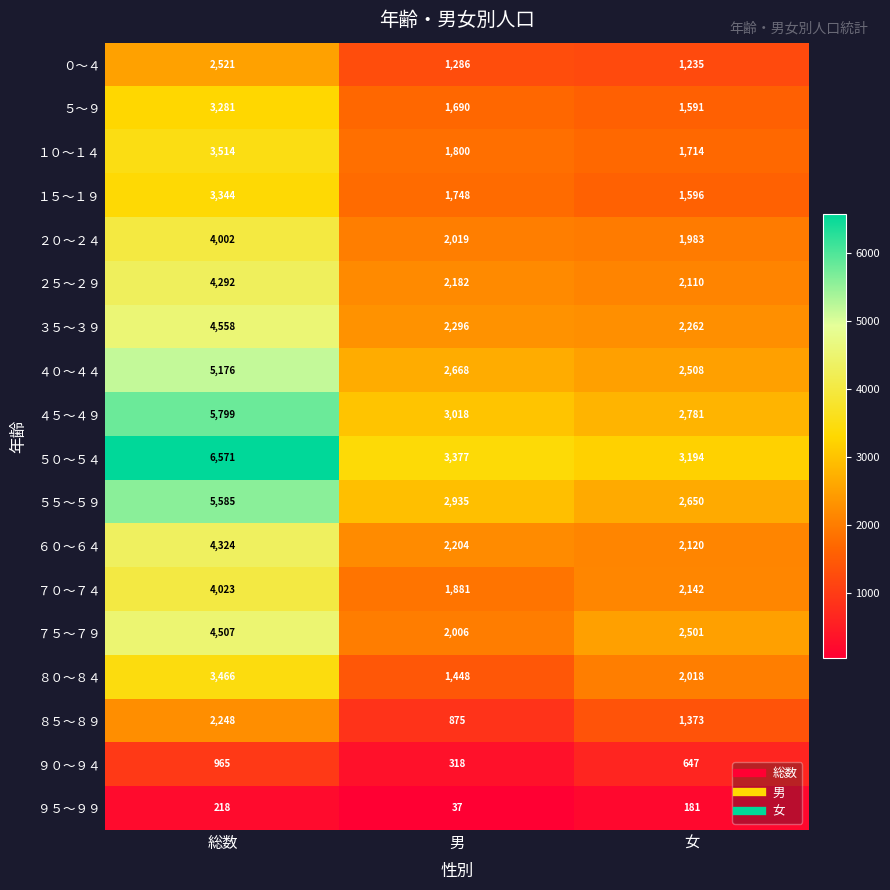

How many series are shown in this chart?

18